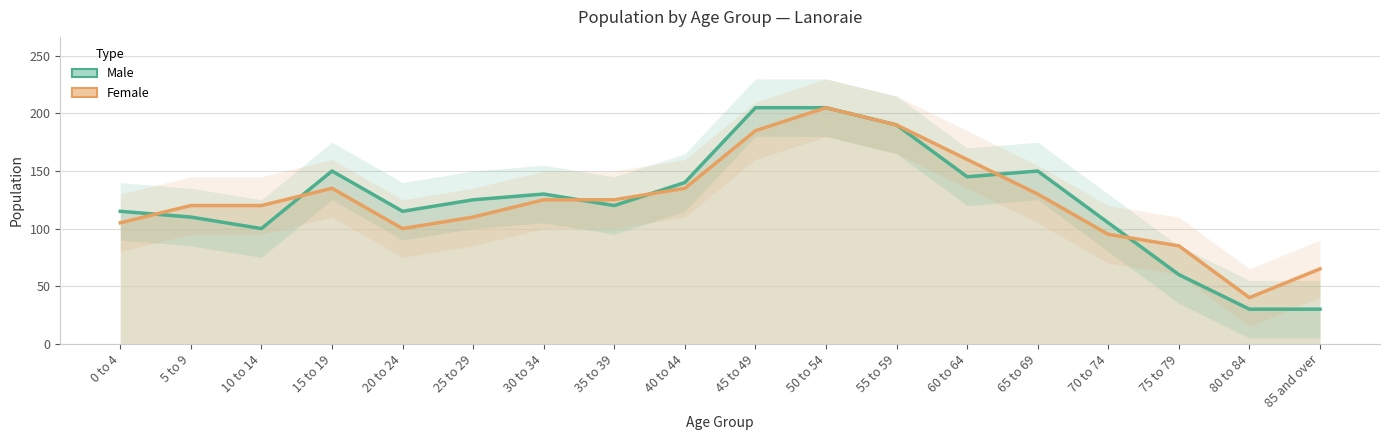

Reading right to left, extract all data points from this chart.

Male: 85 and over=30	80 to 84=30	75 to 79=60	70 to 74=105	65 to 69=150	60 to 64=145	55 to 59=190	50 to 54=205	45 to 49=205	40 to 44=140	35 to 39=120	30 to 34=130	25 to 29=125	20 to 24=115	15 to 19=150	10 to 14=100	5 to 9=110	0 to 4=115
Female: 85 and over=65	80 to 84=40	75 to 79=85	70 to 74=95	65 to 69=130	60 to 64=160	55 to 59=190	50 to 54=205	45 to 49=185	40 to 44=135	35 to 39=125	30 to 34=125	25 to 29=110	20 to 24=100	15 to 19=135	10 to 14=120	5 to 9=120	0 to 4=105